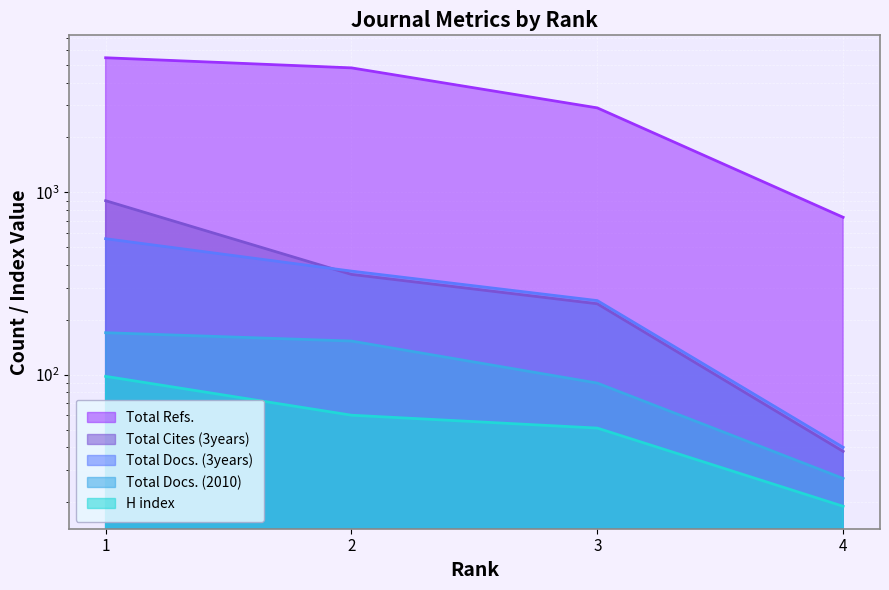

True or false: Total Docs. (2010) and H index cross at least once.

False